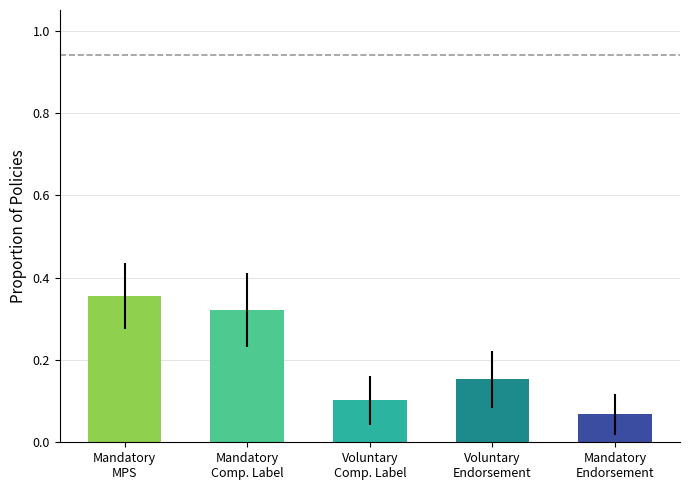

What is the label of the 4th bar from the left?

Voluntary
Endorsement